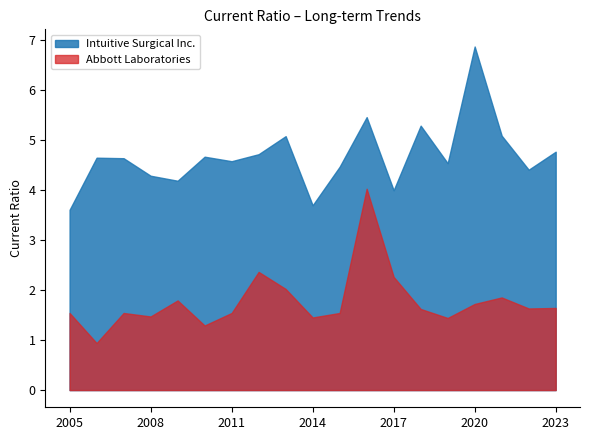

At which category is the sum across all series the highest?

2016